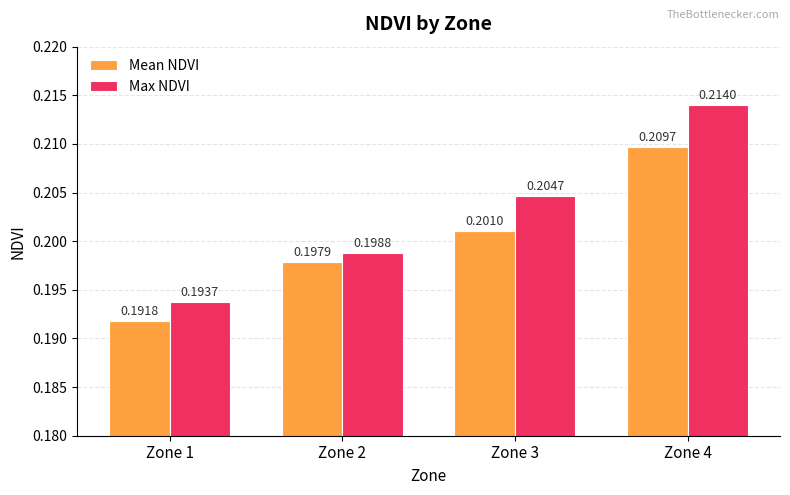

Does the chart contain stacked bars?

No